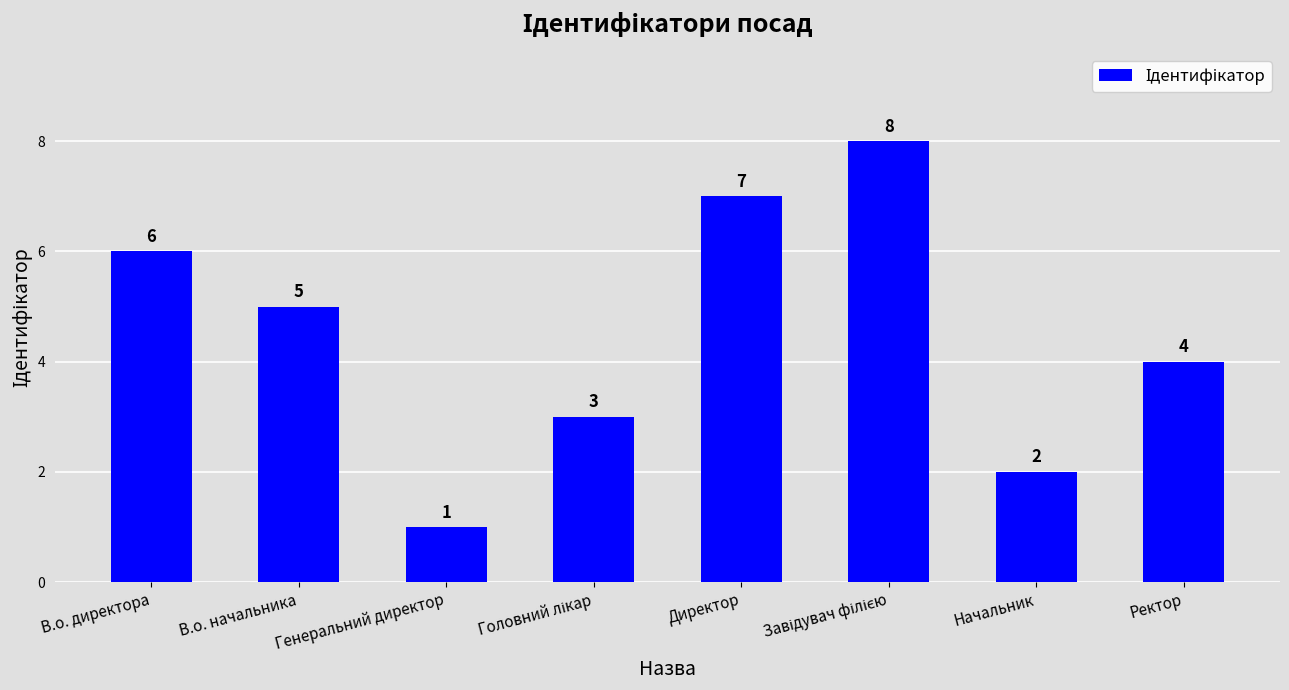

How many bars are there in total?

8